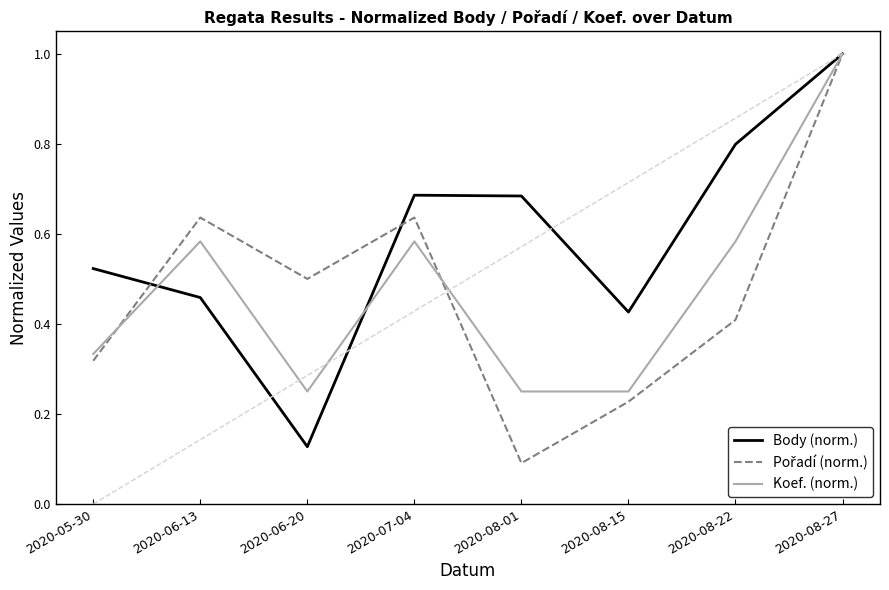

Which series changed the most between 2020-05-30 and 2020-06-20?

Body (norm.)